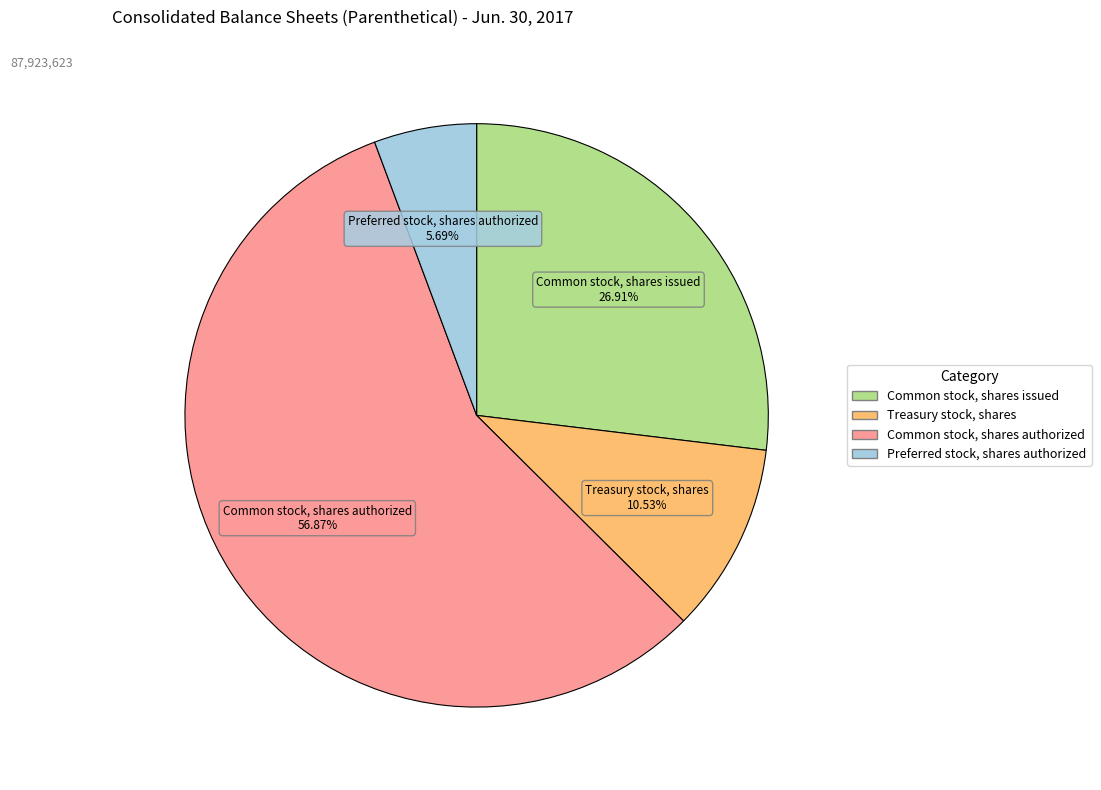

Does Common stock, shares issued account for over 50% of the chart?

No